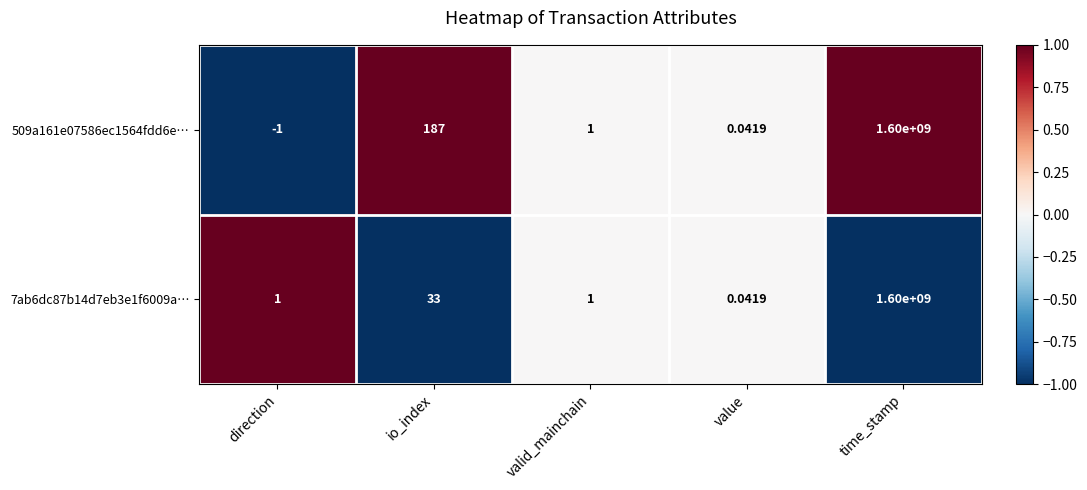

Which series has the widest spread of values?

509a161e07586ec1564fdd6e…